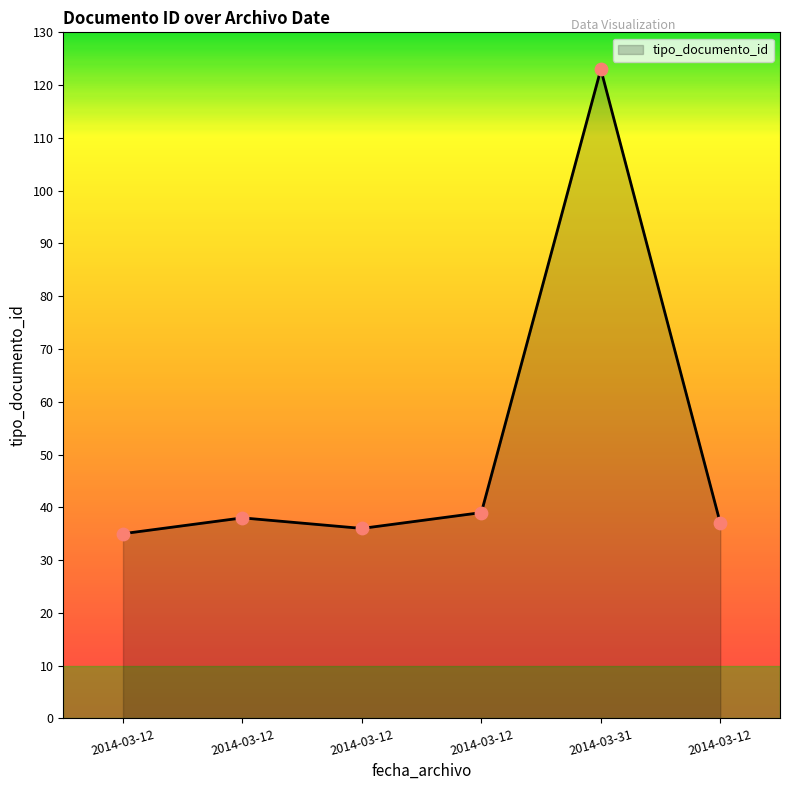

Approximately how many times larger is the value at 2014-03-12 compared to 2014-03-12?

1.0